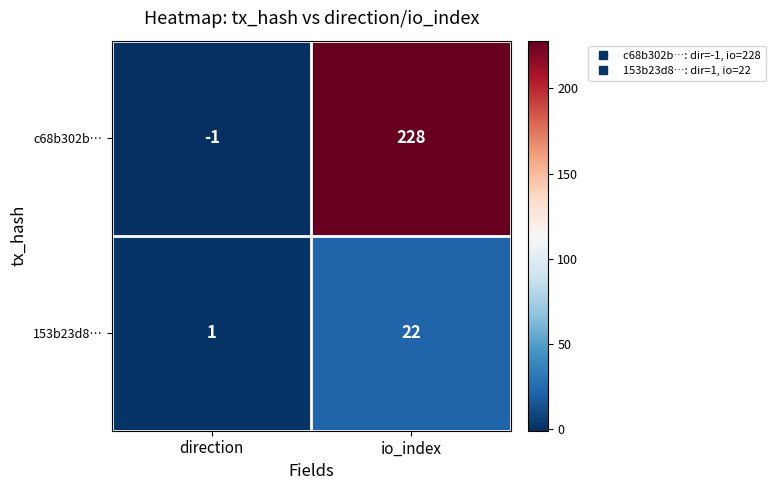

Reading left to right, extract all data points from this chart.

c68b302b…: direction=-1	io_index=228
153b23d8…: direction=1	io_index=22